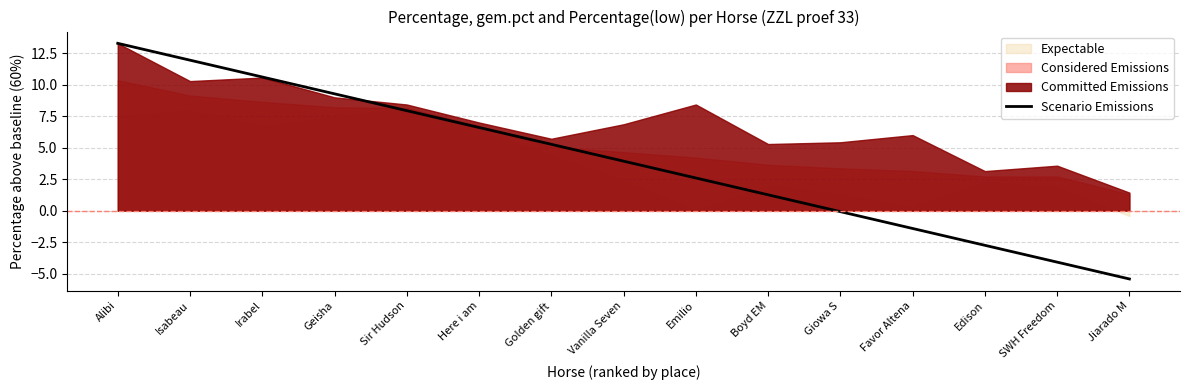

Which has a higher value, Boyd EM or Golden gift?

Golden gift